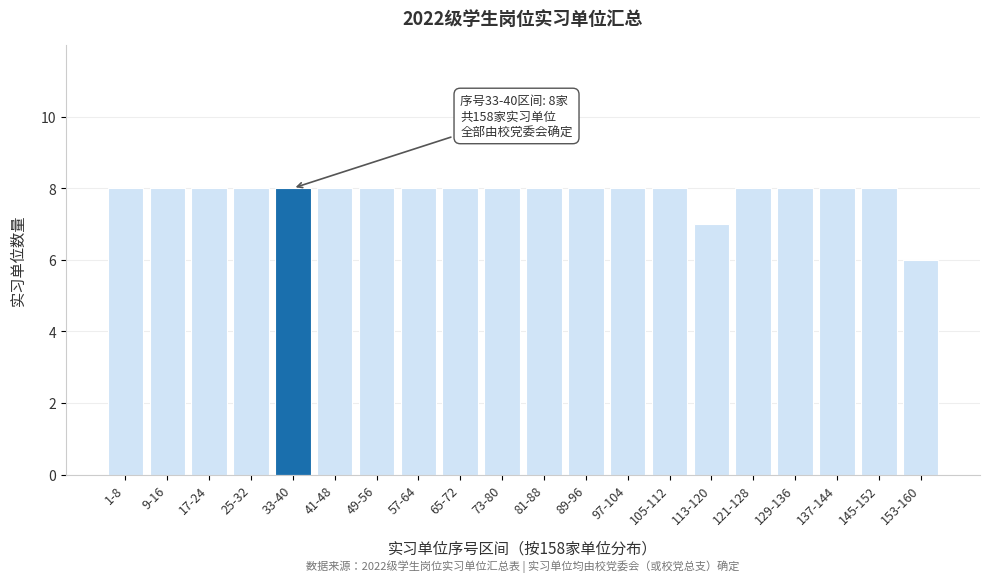

Reading left to right, list all the values displayed in this chart.

1-8=8	9-16=8	17-24=8	25-32=8	33-40=8	41-48=8	49-56=8	57-64=8	65-72=8	73-80=8	81-88=8	89-96=8	97-104=8	105-112=8	113-120=7	121-128=8	129-136=8	137-144=8	145-152=8	153-160=6